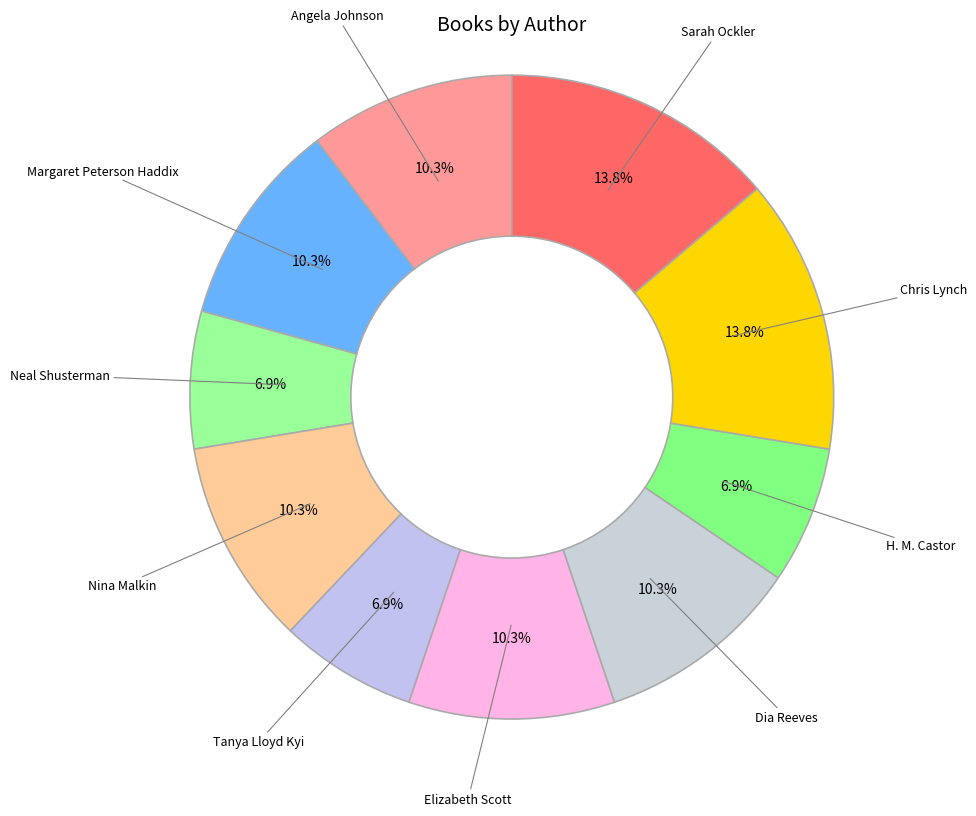

How many segments does this pie chart have?

10